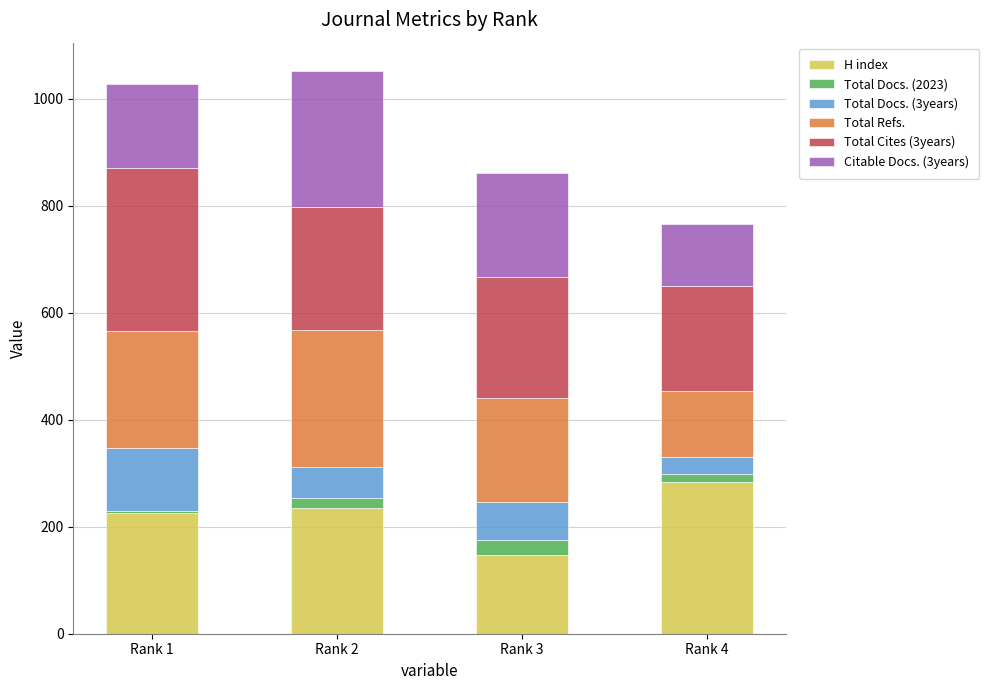

What is the average value of the H index series?

223.0